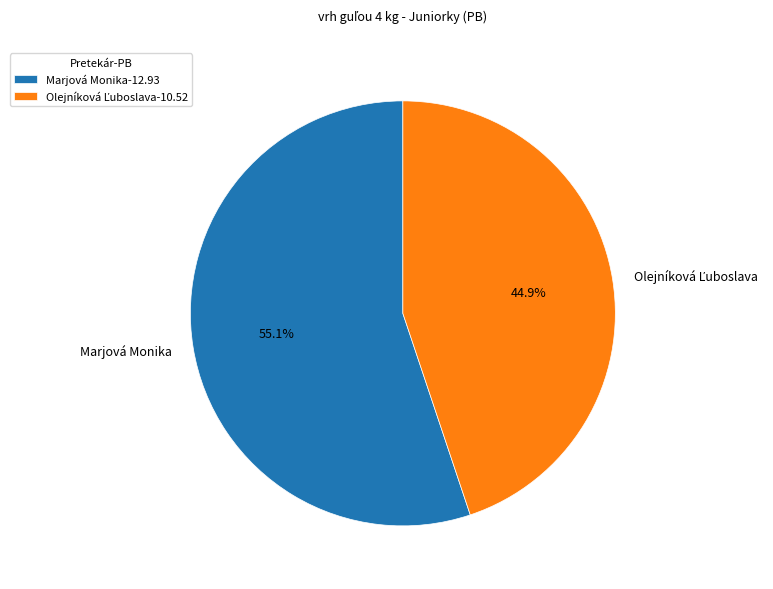

Is there a majority slice in this chart?

Yes